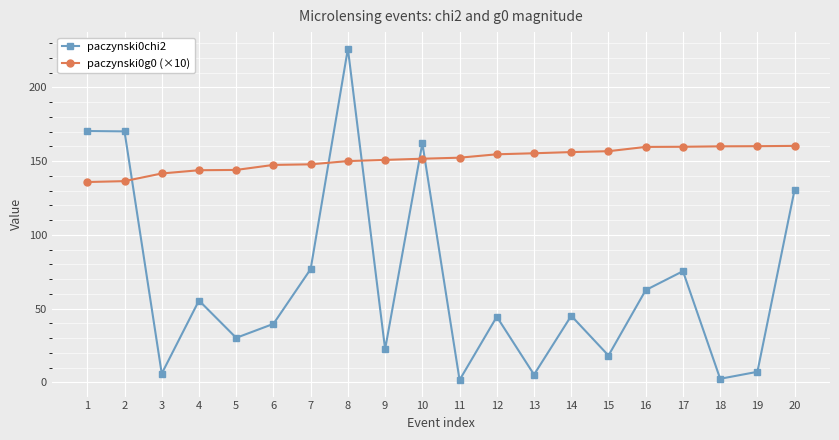

What value does the paczynski0g0 (×10) series have at 9?

150.8